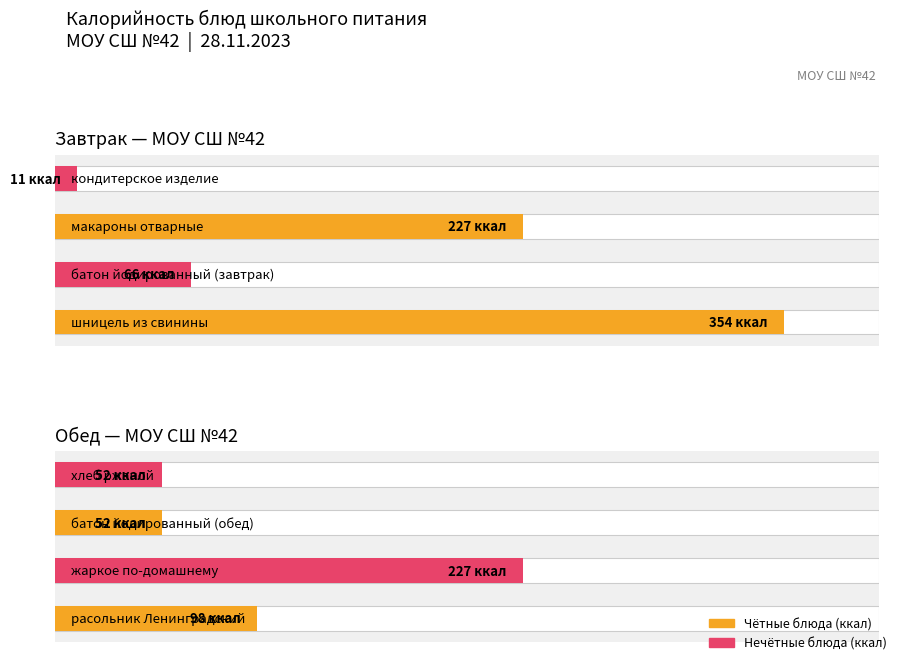

True or false: the data shows 134 at макароны отварные.

False